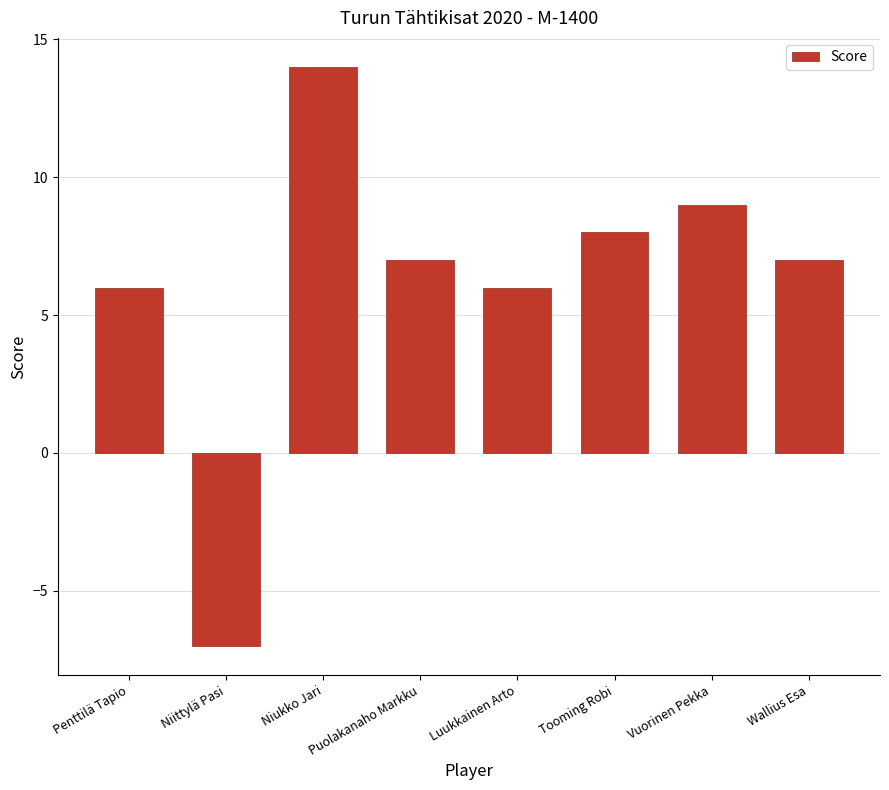

True or false: the data shows 6 at Luukkainen Arto.

True